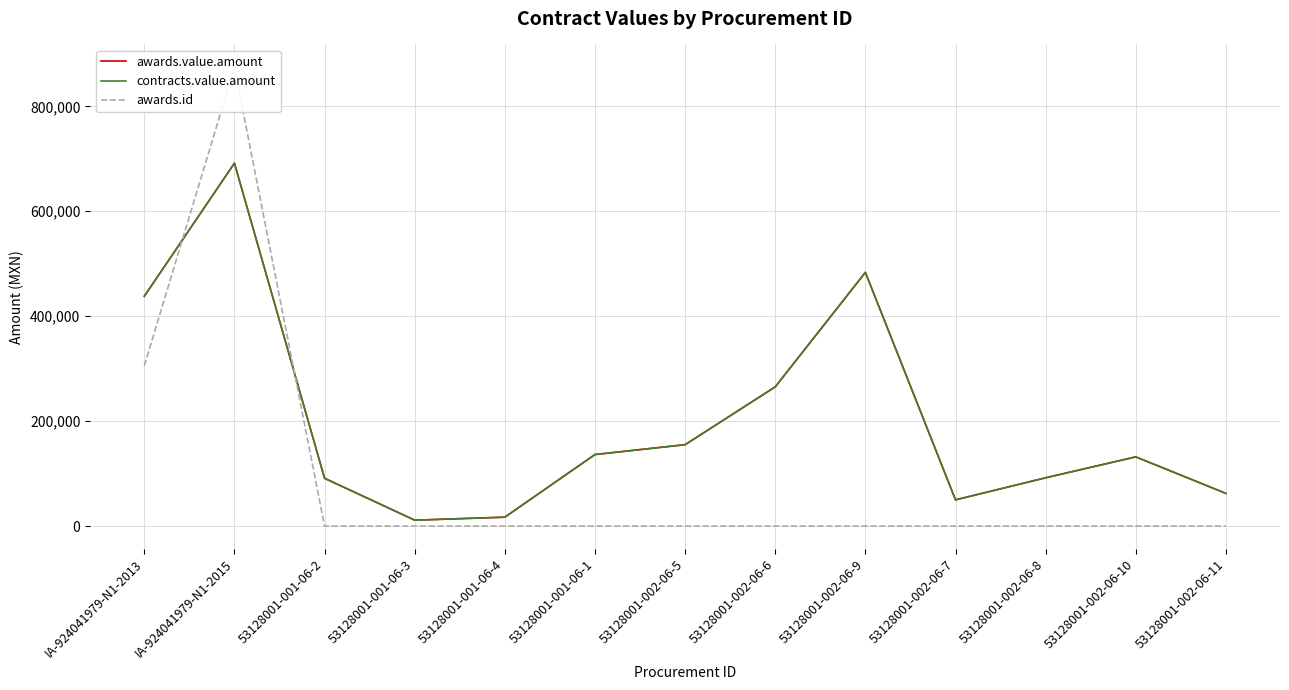

What is the total value across all series at 53128001-002-06-11?

124451.0